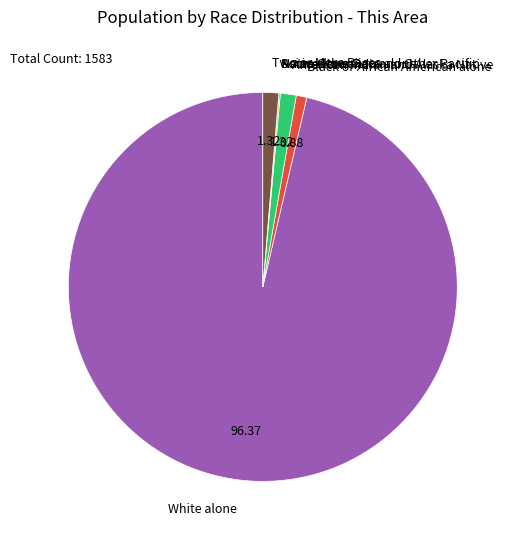

Is there any slice that represents more than half of the pie?

Yes